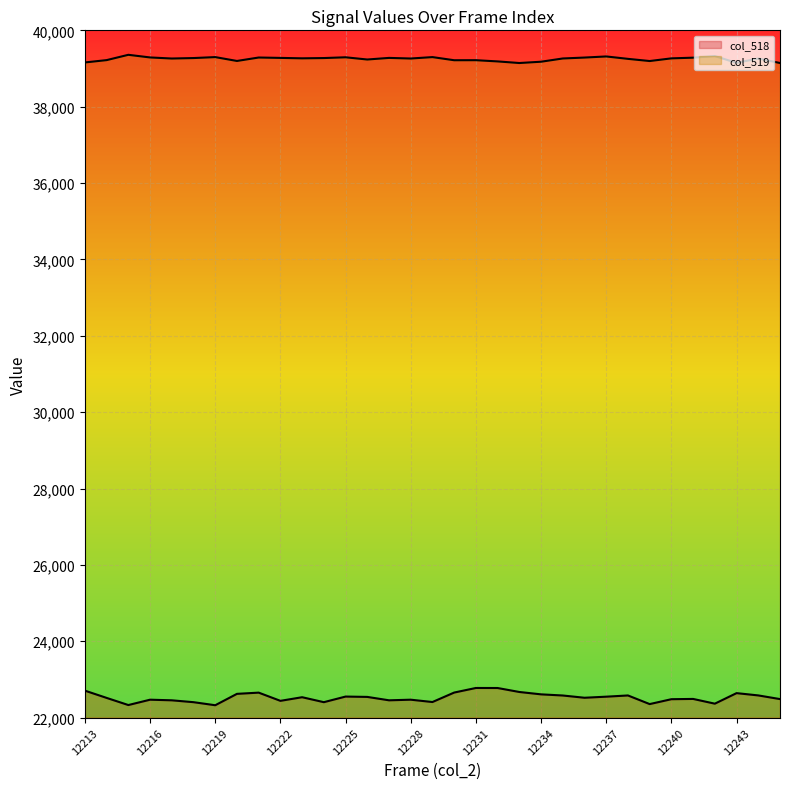

Reading right to left, transcribe all the data shown in this chart.

col_518: 12245=22486	12244=22582	12243=22642	12242=22366	12241=22490	12240=22483	12239=22355	12238=22581	12237=22549	12236=22521	12235=22580	12234=22610	12233=22672	12232=22776	12231=22777	12230=22657	12229=22409	12228=22470	12227=22454	12226=22543	12225=22552	12224=22405	12223=22535	12222=22440	12221=22655	12220=22623	12219=22325	12218=22405	12217=22454	12216=22470	12215=22330	12214=22517	12213=22707
col_519: 12245=39144	12244=39262	12243=39148	12242=39326	12241=39284	12240=39266	12239=39196	12238=39253	12237=39316	12236=39287	12235=39263	12234=39178	12233=39144	12232=39186	12231=39218	12230=39217	12229=39299	12228=39262	12227=39278	12226=39236	12225=39294	12224=39274	12223=39267	12222=39278	12221=39288	12220=39198	12219=39299	12218=39274	12217=39262	12216=39290	12215=39359	12214=39220	12213=39159